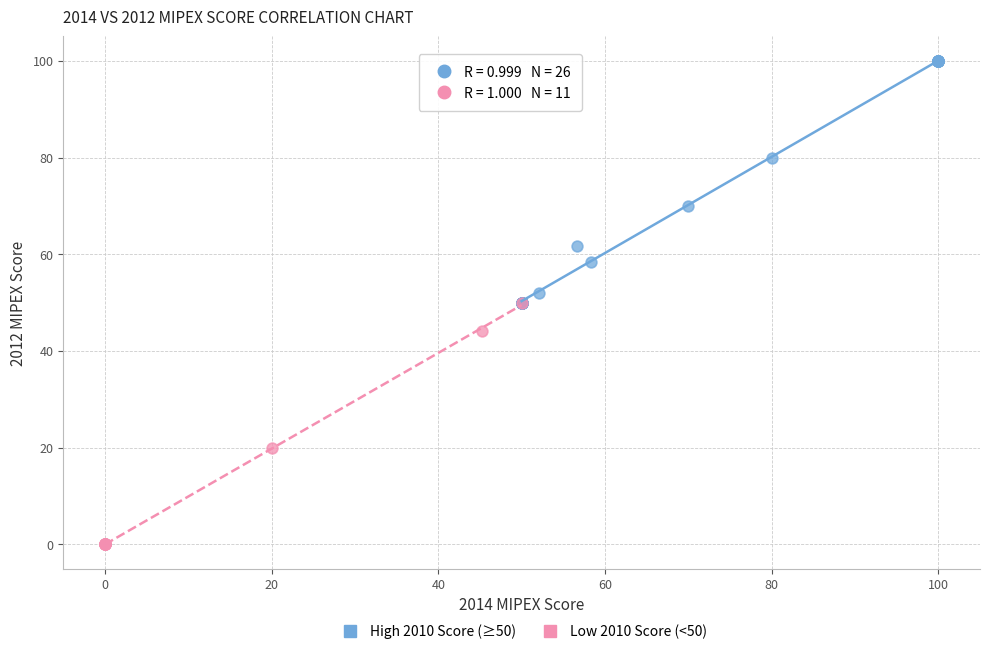

Which series reaches the minimum Y coordinate?

Low 2010 Score (<50)